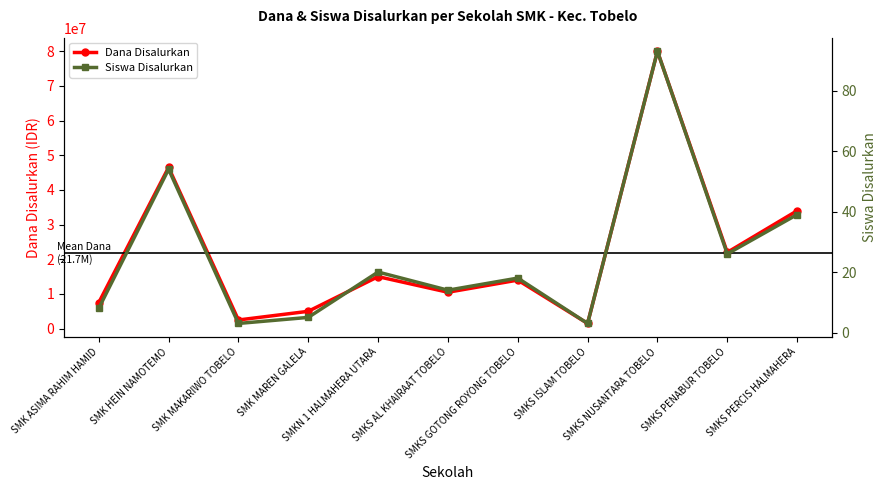

Reading left to right, what are all the values shown in this chart?

Dana Disalurkan: SMK ASIMA RAHIM HAMID=7500000	SMK HEIN NAMOTEMO=46500000	SMK MAKARIWO TOBELO=2500000	SMK MAREN GALELA=5000000	SMKN 1 HALMAHERA UTARA=15000000	SMKS AL KHAIRAAT TOBELO=10500000	SMKS GOTONG ROYONG TOBELO=14000000	SMKS ISLAM TOBELO=1500000	SMKS NUSANTARA TOBELO=80000000	SMKS PENABUR TOBELO=22000000	SMKS PERCIS HALMAHERA=34000000
Siswa Disalurkan: SMK ASIMA RAHIM HAMID=8	SMK HEIN NAMOTEMO=54	SMK MAKARIWO TOBELO=3	SMK MAREN GALELA=5	SMKN 1 HALMAHERA UTARA=20	SMKS AL KHAIRAAT TOBELO=14	SMKS GOTONG ROYONG TOBELO=18	SMKS ISLAM TOBELO=3	SMKS NUSANTARA TOBELO=93	SMKS PENABUR TOBELO=26	SMKS PERCIS HALMAHERA=39